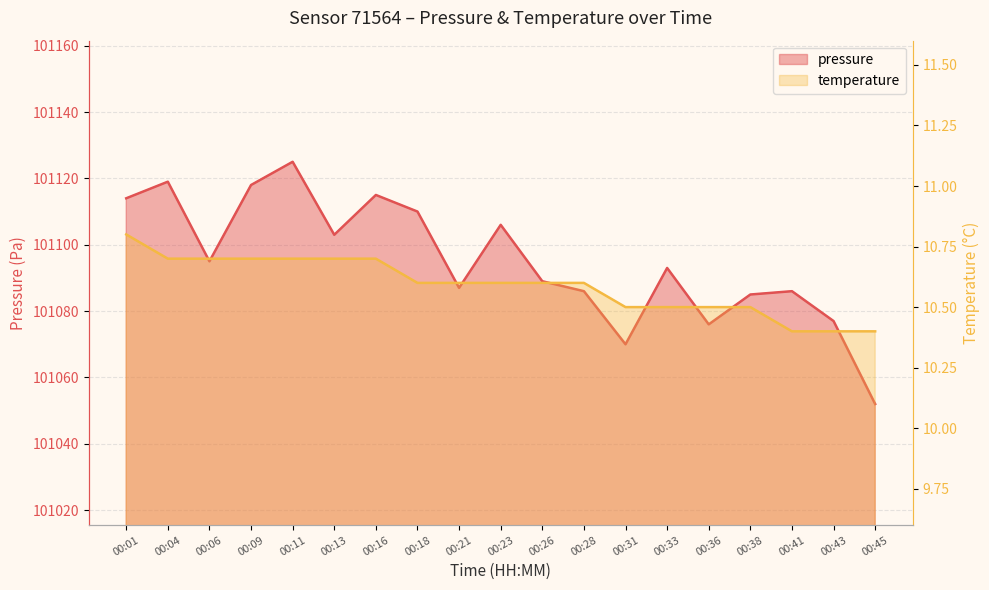

The temperature series shows 10.6 at 00:21. True or false?

True